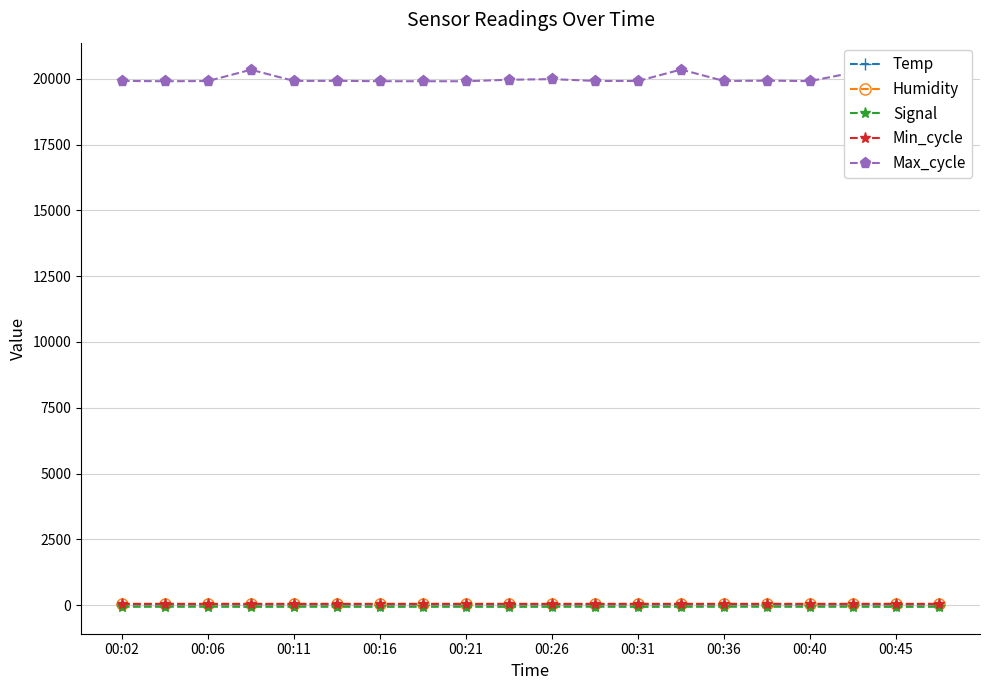

Which series has the largest range (max minus min)?

Max_cycle